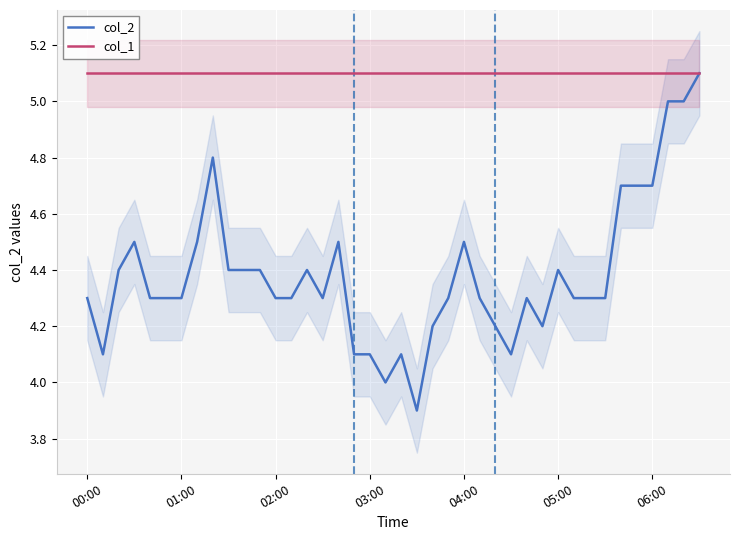

Is it true that col_1 equals 5.1 at 9?

True